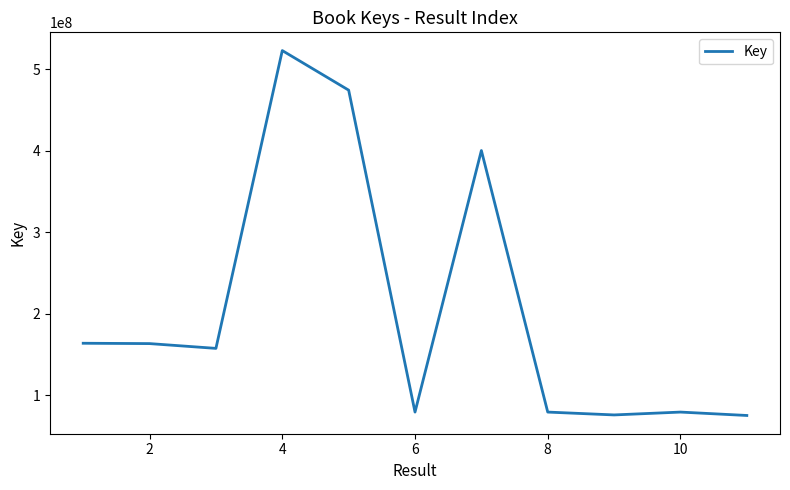

What is the sum of all values?

2272596809